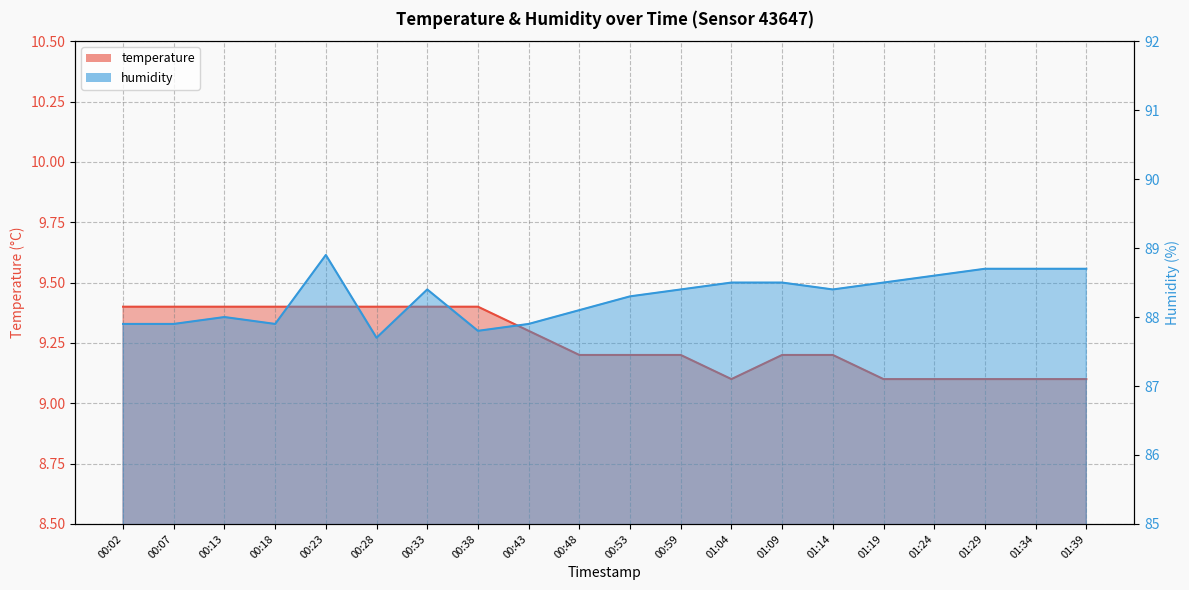

What is the difference between the maximum and second lowest values in the humidity series?

1.1